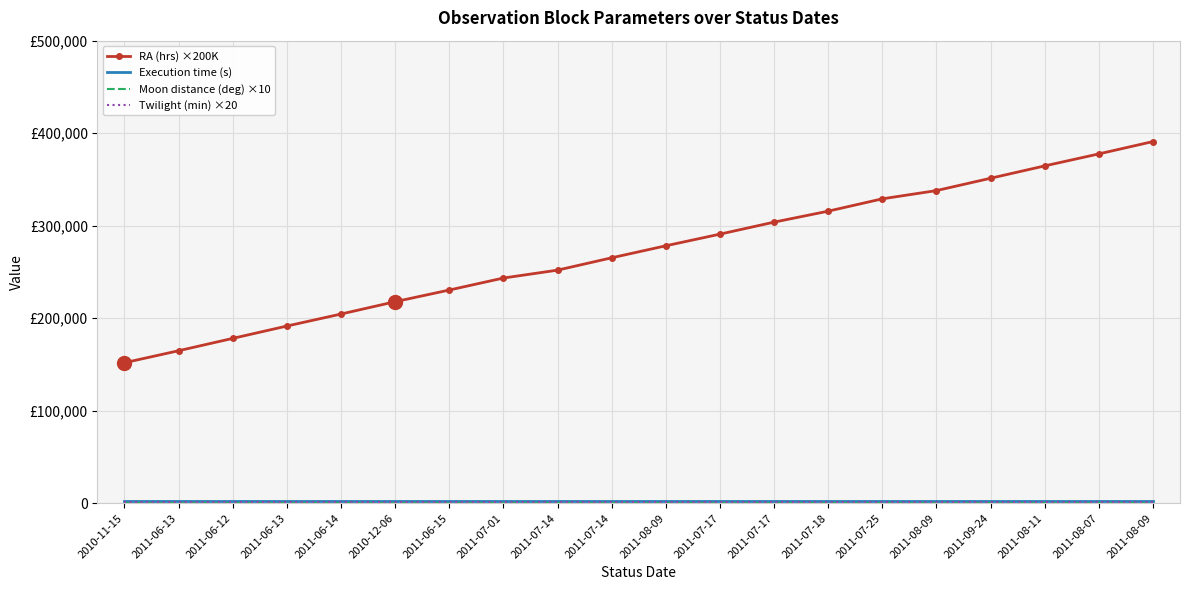

Is it true that RA (hrs) ×200K equals 99565.6 at 2011-07-17?

False